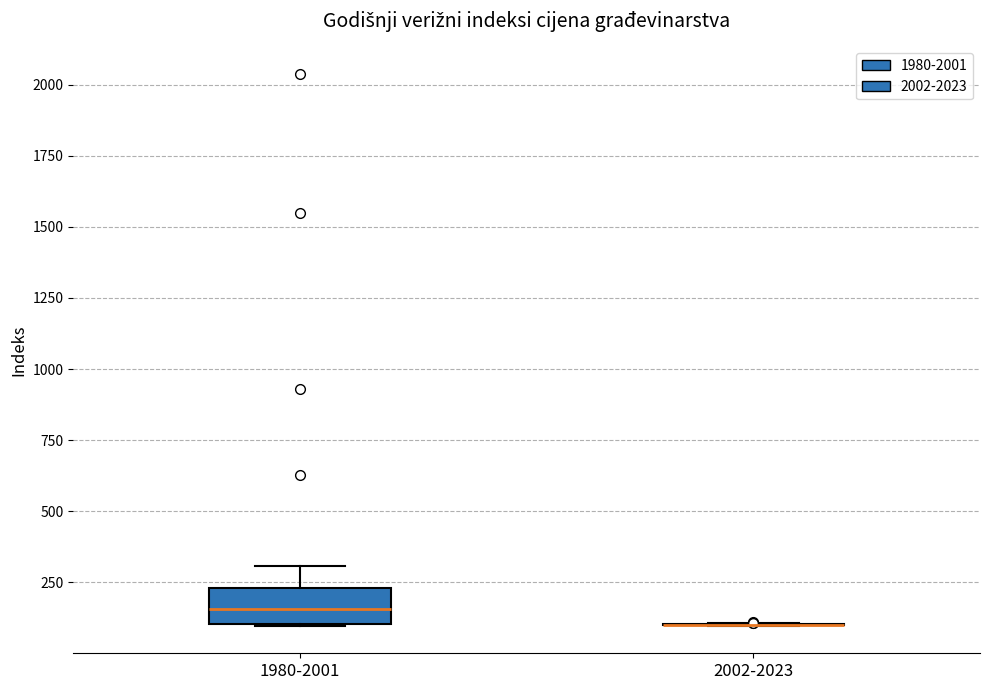

Which box is the tallest, from its lower edge to its upper edge?

1980-2001